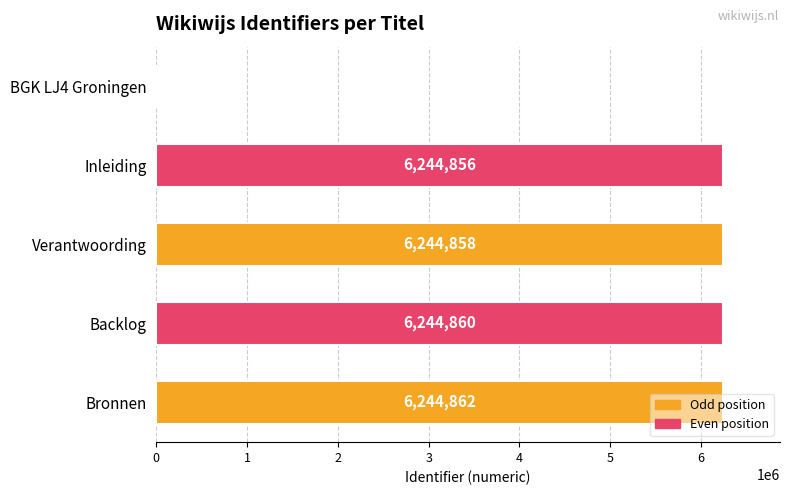

What is the greatest value displayed?

6244862